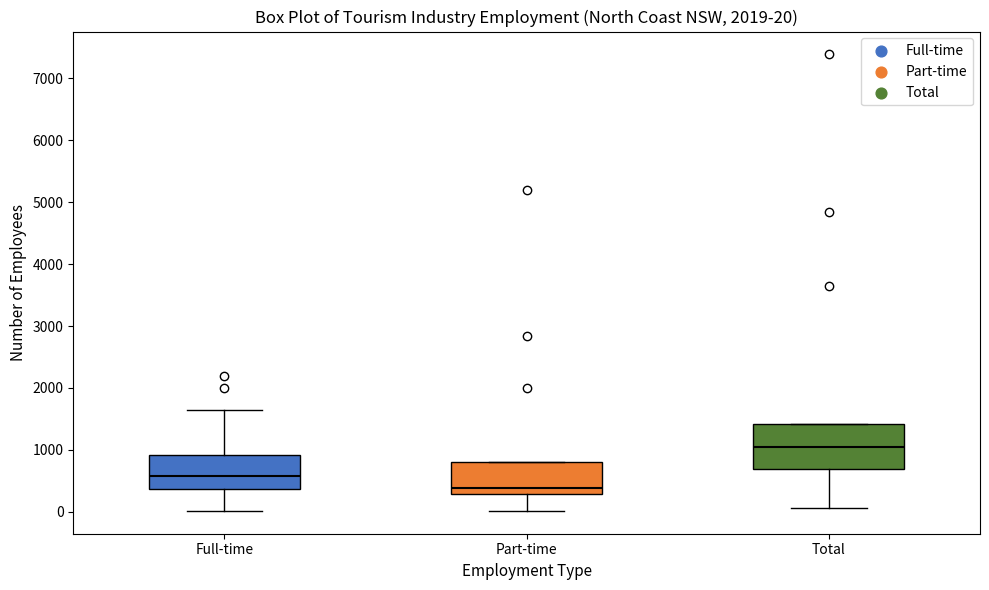

Comparing the boxes themselves (not the whiskers), which one is the tallest?

Total